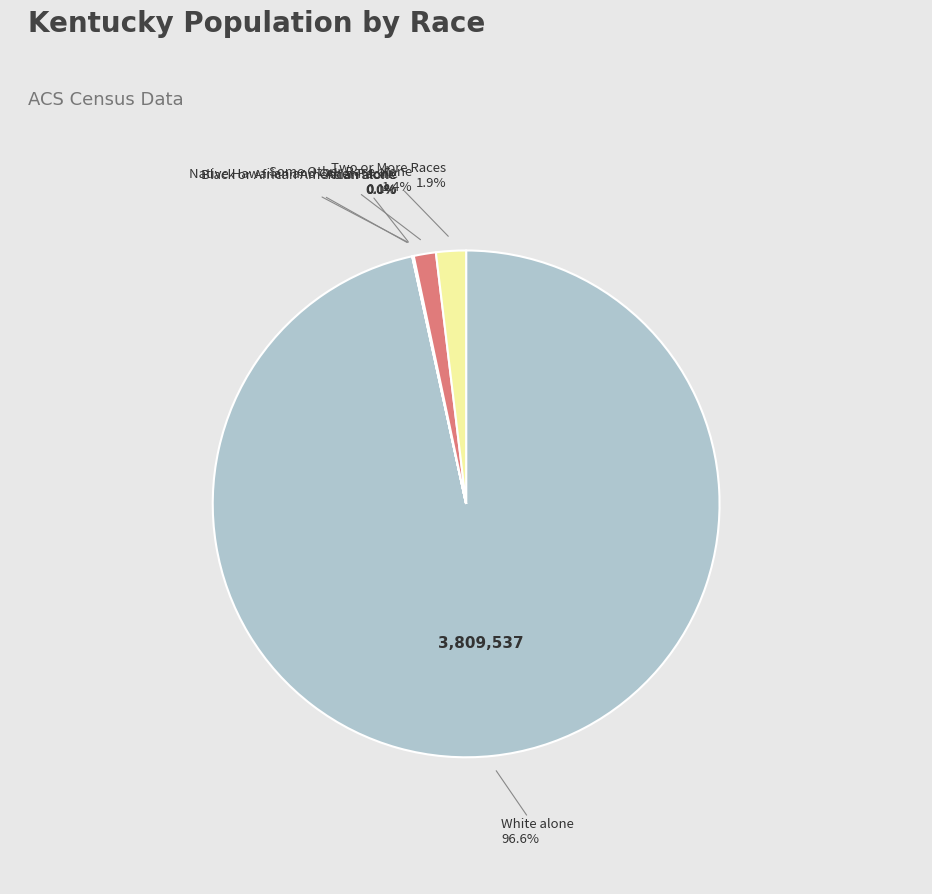

Which category accounts for the majority?

White alone